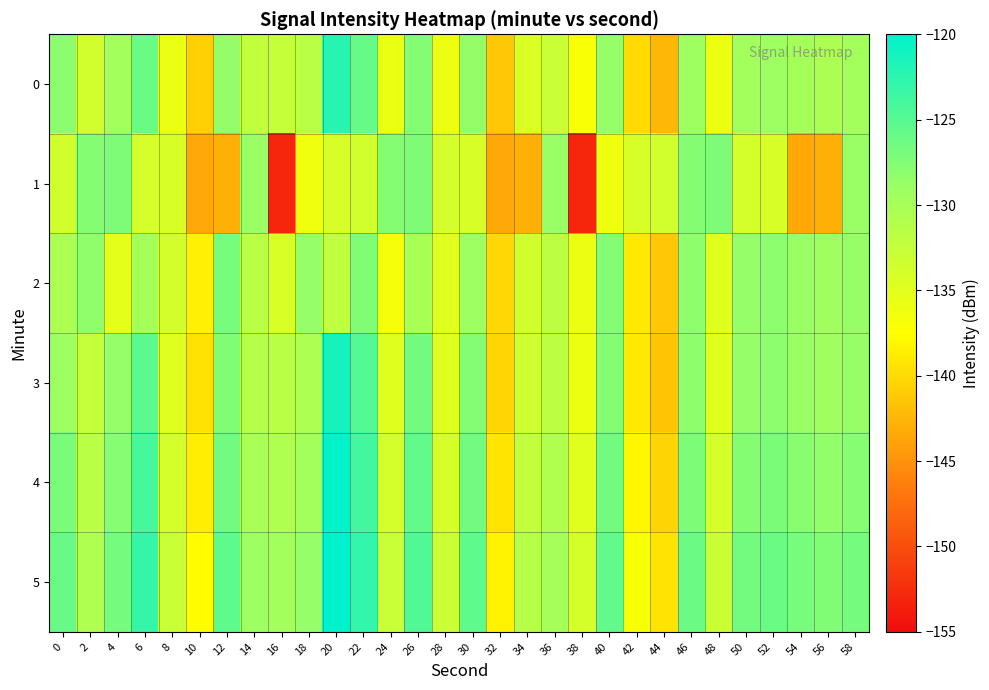

Reading right to left, extract all data points from this chart.

0: 58=-129.7	56=-130.4	54=-129.9	52=-129.2	50=-129.6	48=-136.0	46=-129.2	44=-142.4	42=-140.0	40=-128.6	38=-137.0	36=-132.8	34=-134.3	32=-141.3	30=-128.5	28=-135.9	26=-127.6	24=-135.8	22=-125.9	20=-122.2	18=-131.6	16=-132.6	14=-132.2	12=-128.5	10=-140.6	8=-135.8	6=-126.1	4=-129.7	2=-133.6	0=-128.0
1: 58=-128.8	56=-142.9	54=-143.4	52=-134.2	50=-133.8	48=-127.3	46=-127.6	44=-133.6	42=-134.2	40=-136.2	38=-153.0	36=-128.8	34=-142.9	32=-143.4	30=-134.2	28=-133.8	26=-127.3	24=-127.6	22=-133.6	20=-134.2	18=-136.2	16=-153.0	14=-128.8	12=-142.9	10=-143.4	8=-134.2	6=-133.8	4=-127.3	2=-127.6	0=-133.6
2: 58=-128.7	56=-129.4	54=-128.9	52=-128.1	50=-128.6	48=-135.0	46=-128.2	44=-141.3	42=-139.0	40=-127.5	38=-135.9	36=-131.8	34=-133.6	32=-140.2	30=-129.1	28=-134.9	26=-130.3	24=-136.8	22=-127.4	20=-132.1	18=-128.6	16=-134.2	14=-131.5	12=-126.9	10=-138.4	8=-133.7	6=-129.8	4=-135.2	2=-128.3	0=-130.5
3: 58=-128.7	56=-129.4	54=-128.9	52=-128.1	50=-128.6	48=-135.0	46=-128.2	44=-141.4	42=-139.0	40=-127.6	38=-136.0	36=-131.8	34=-133.3	32=-140.3	30=-127.5	28=-134.8	26=-126.6	24=-134.8	22=-124.9	20=-121.2	18=-130.5	16=-131.6	14=-131.2	12=-127.4	10=-139.5	8=-134.7	6=-125.2	4=-128.6	2=-132.4	0=-129.1
4: 58=-127.7	56=-128.4	54=-127.9	52=-127.1	50=-127.6	48=-134.0	46=-127.2	44=-140.4	42=-138.0	40=-126.6	38=-135.0	36=-130.8	34=-132.3	32=-139.3	30=-126.5	28=-133.9	26=-125.6	24=-133.8	22=-123.9	20=-120.2	18=-129.6	16=-130.6	14=-130.2	12=-126.5	10=-138.6	8=-133.8	6=-124.1	4=-127.7	2=-131.6	0=-127.0
5: 58=-126.7	56=-127.4	54=-126.9	52=-126.1	50=-126.6	48=-133.0	46=-126.2	44=-139.4	42=-137.0	40=-125.6	38=-134.0	36=-129.8	34=-131.3	32=-138.3	30=-125.5	28=-132.9	26=-124.6	24=-132.8	22=-122.9	20=-119.2	18=-128.6	16=-129.6	14=-129.2	12=-125.5	10=-137.6	8=-132.8	6=-123.1	4=-126.7	2=-130.6	0=-126.0